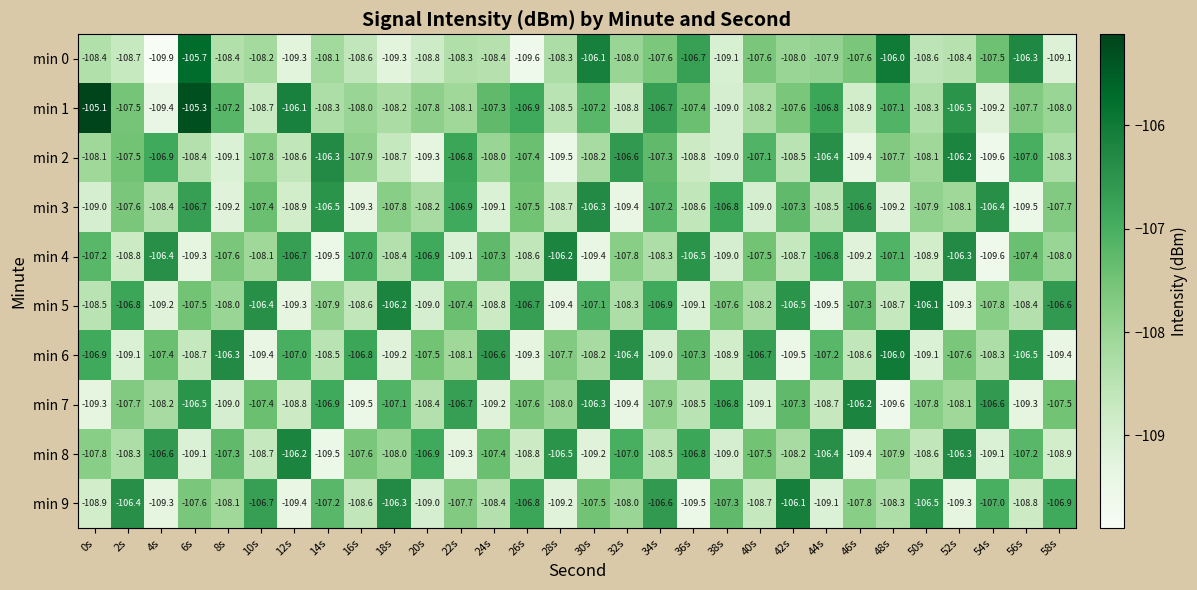

Which series has the largest total across all categories?

min 1